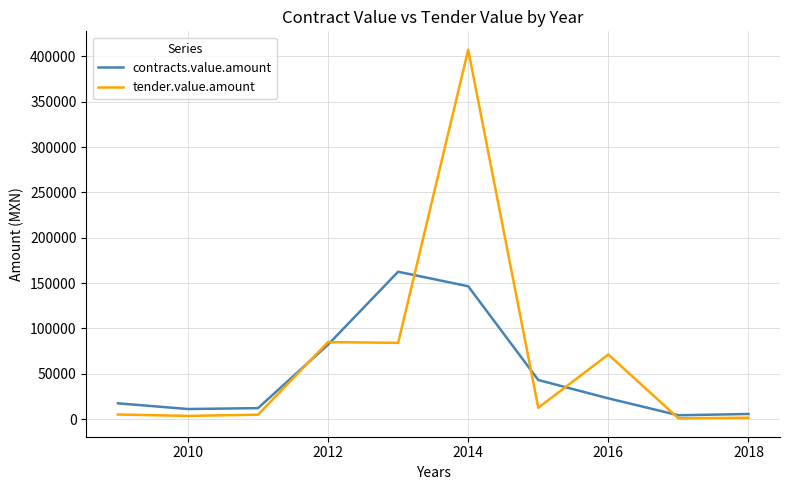

At how many categories does at least one series exceed 103717?

2